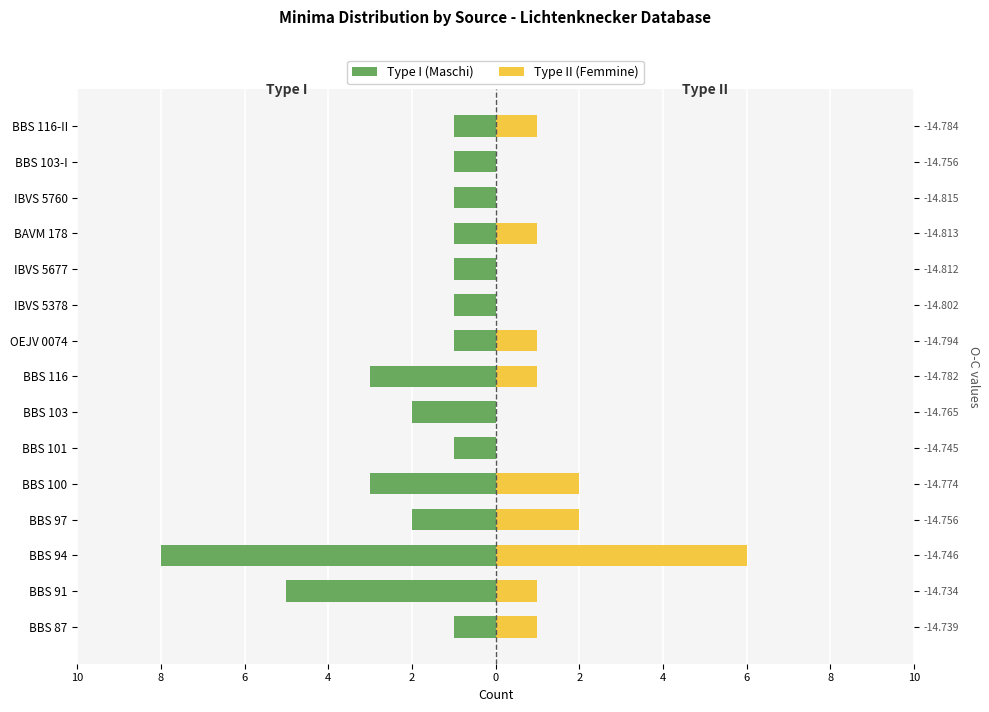

How many bars are there in each group?

2